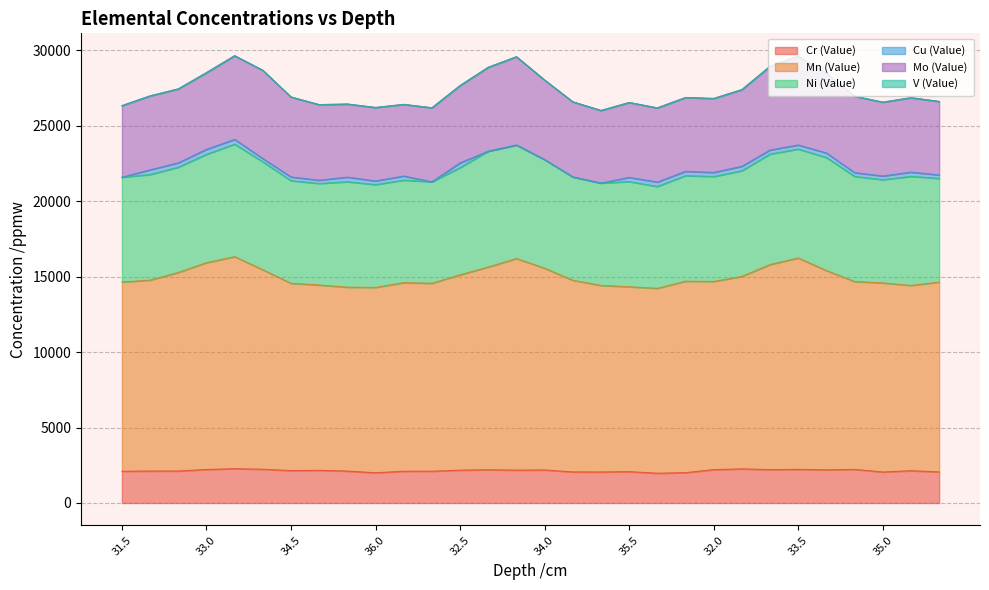

At which category does the chart reach its minimum across all series?

31.5